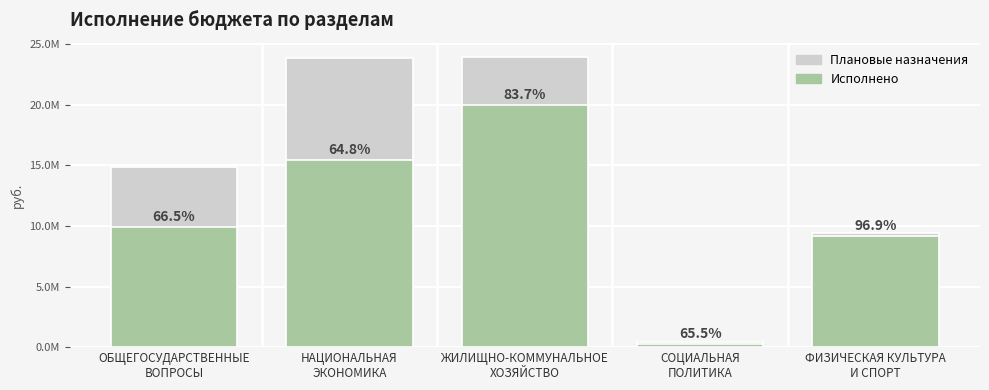

What is the difference between the maximum and minimum values in the Исполнено series?

19728160.7